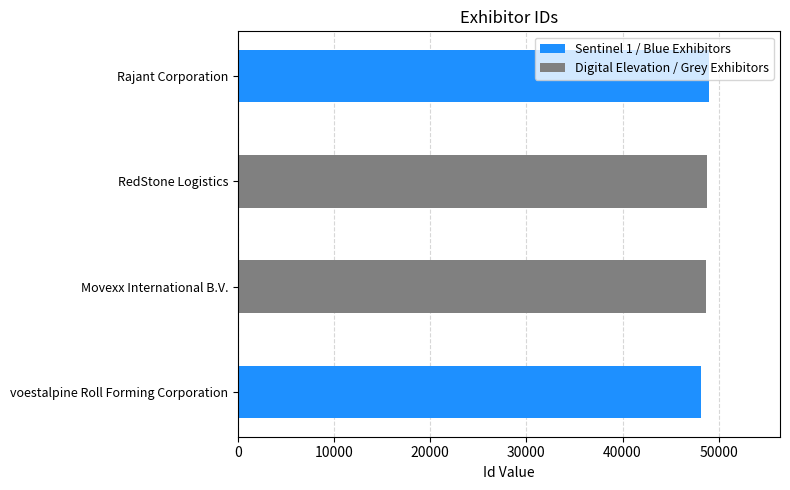

What is the difference between the maximum and minimum values?

841